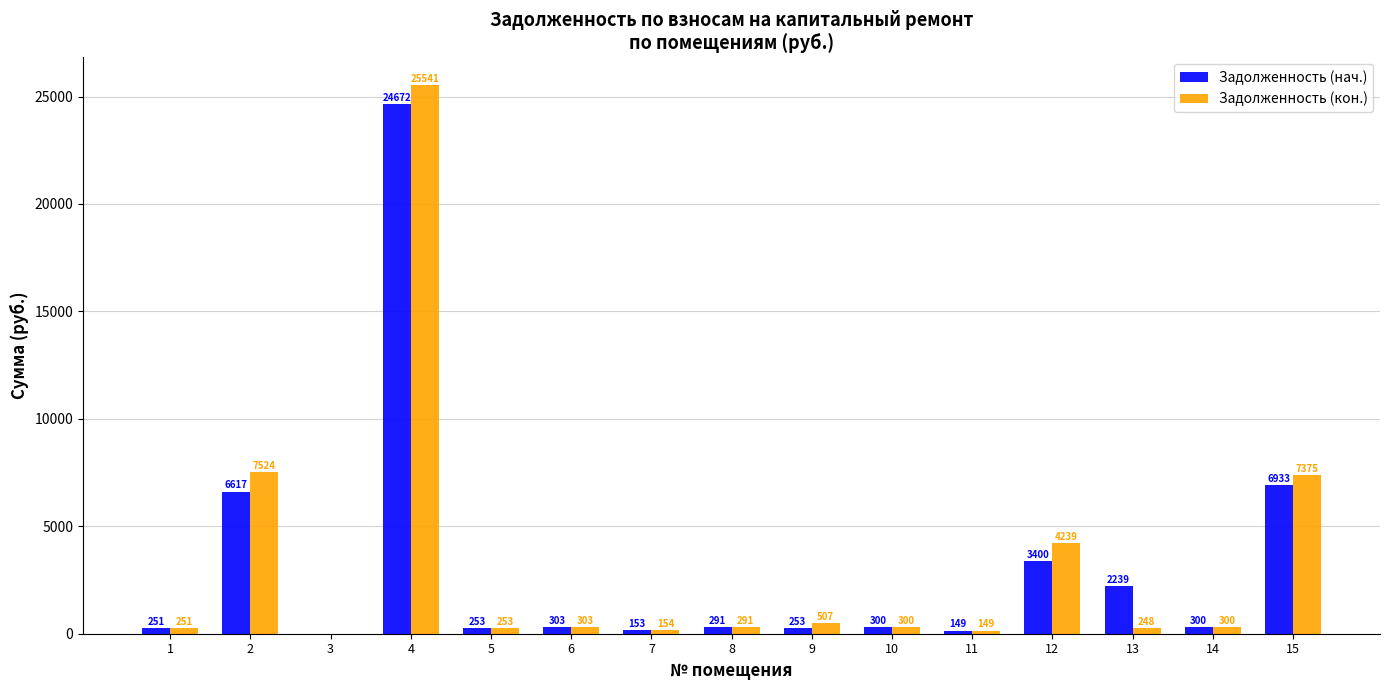

At which label is Задолженность (кон.) closest to 12770?

2